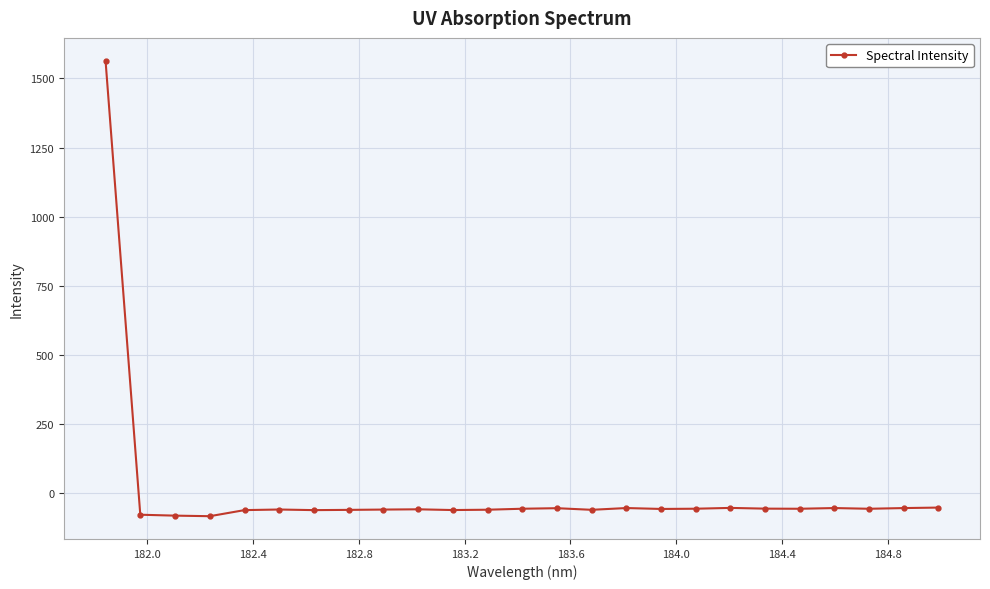

True or false: the data has more than 1 interior local peaks.

True